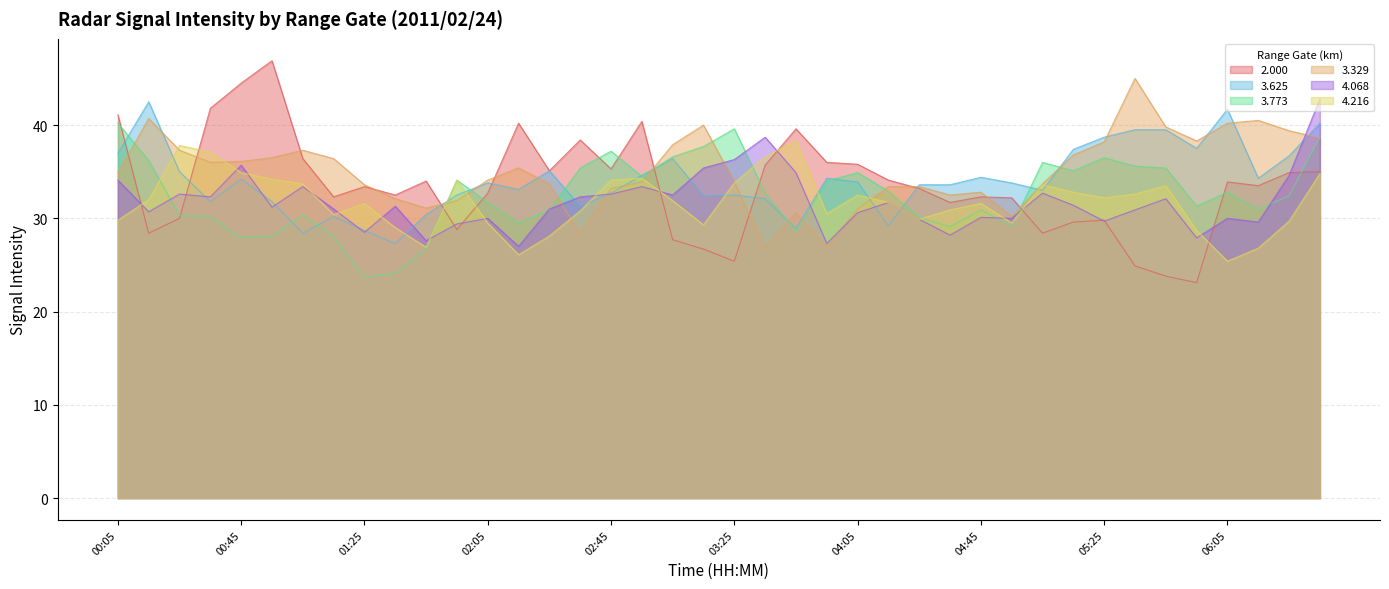

Where is 3.625 nearest to the value 34?

04:05